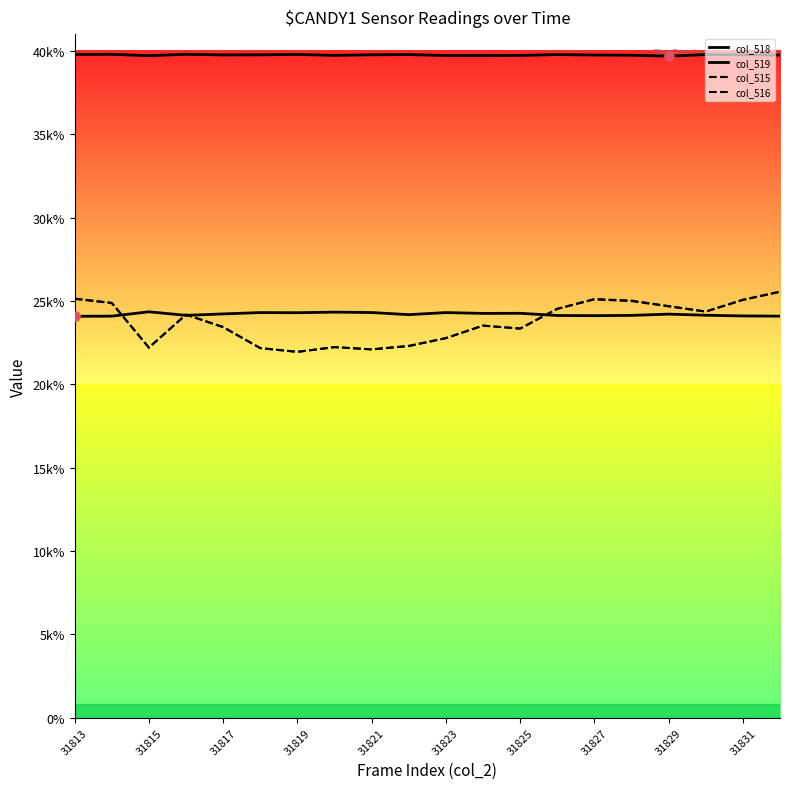

Which series has the largest total across all categories?

col_519